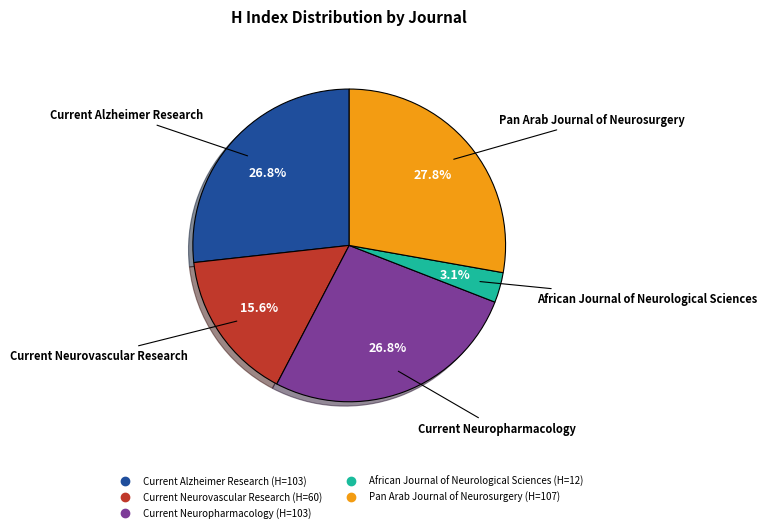

What percentage is NOT represented by Current Neurovascular Research?

84.4%